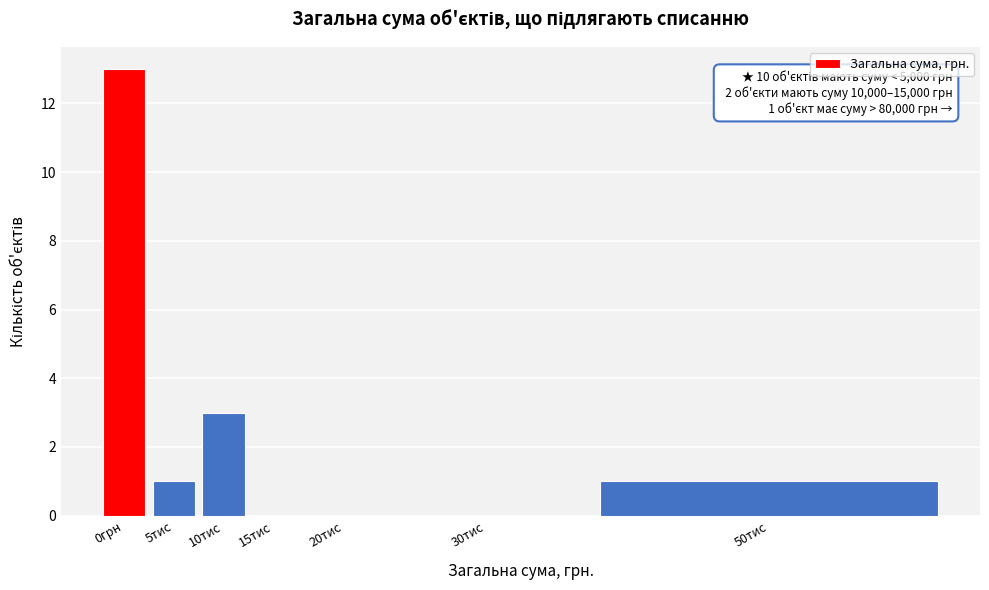

Reading left to right, transcribe all the data shown in this chart.

0грн=13	5тис=1	10тис=3	15тис=0	20тис=0	30тис=0	50тис=1